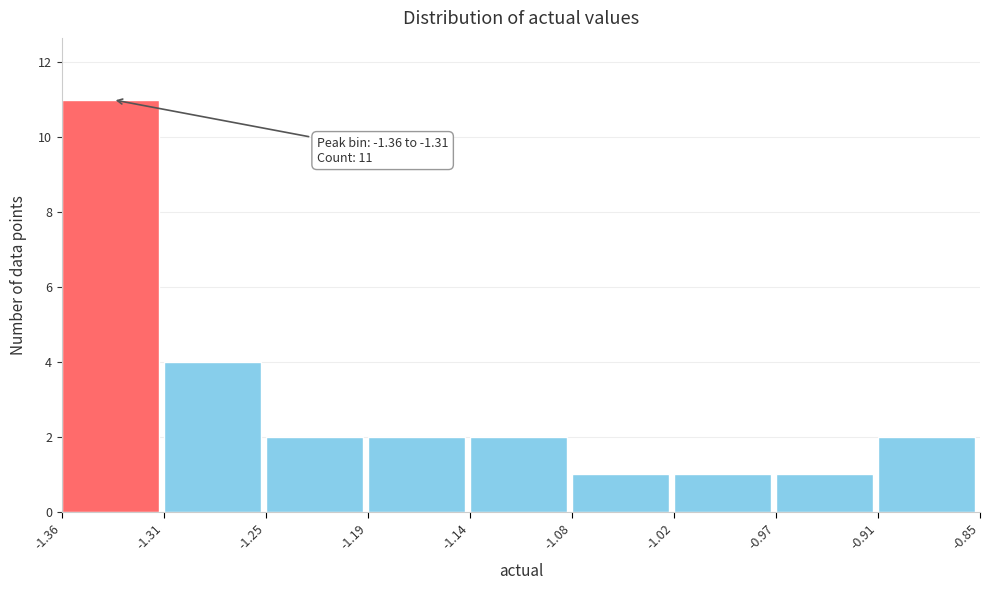

Over which range of the x-axis is the bar tallest?

-1.36 to -1.31